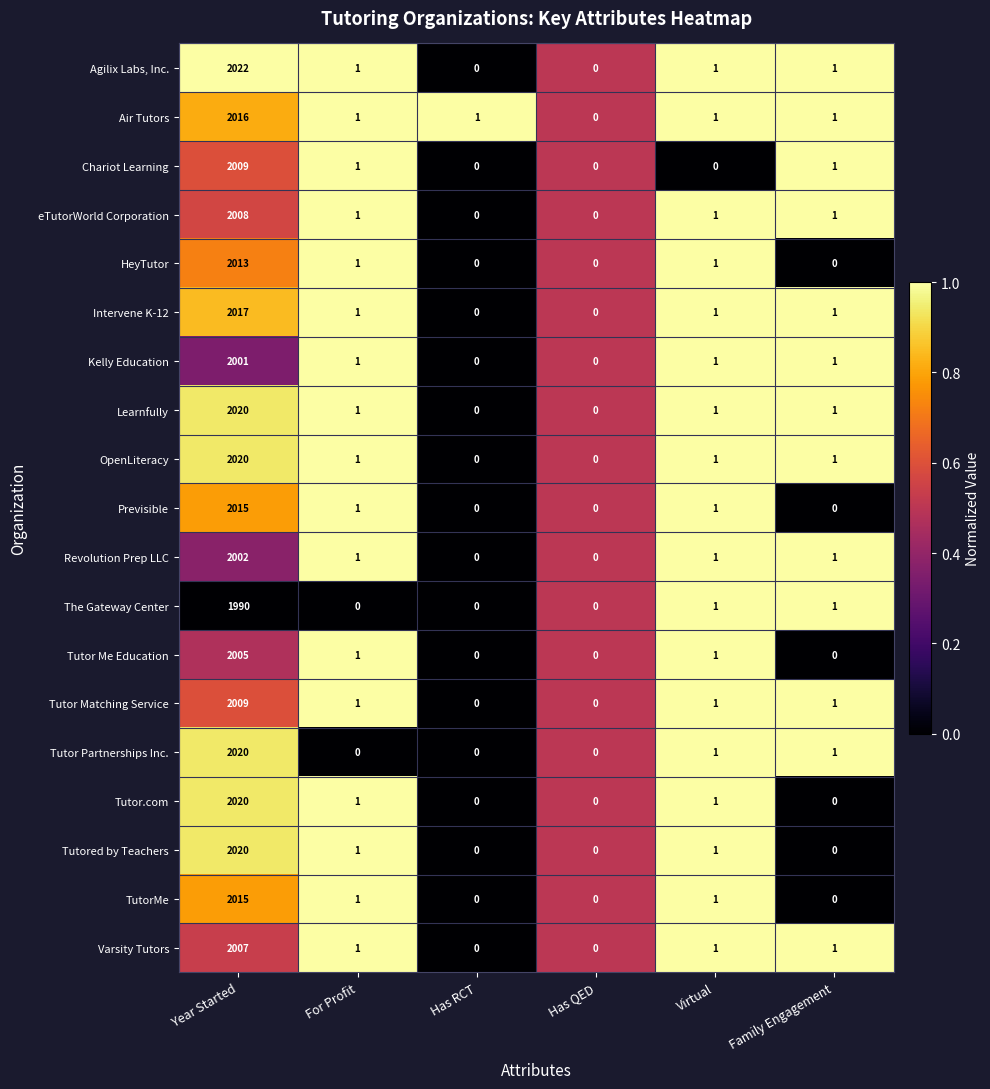

Which series has the widest spread of values?

Agilix Labs, Inc.